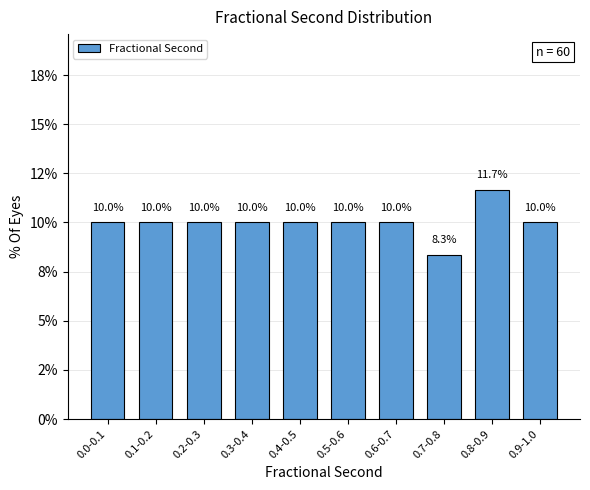

Are the bars horizontal?

No